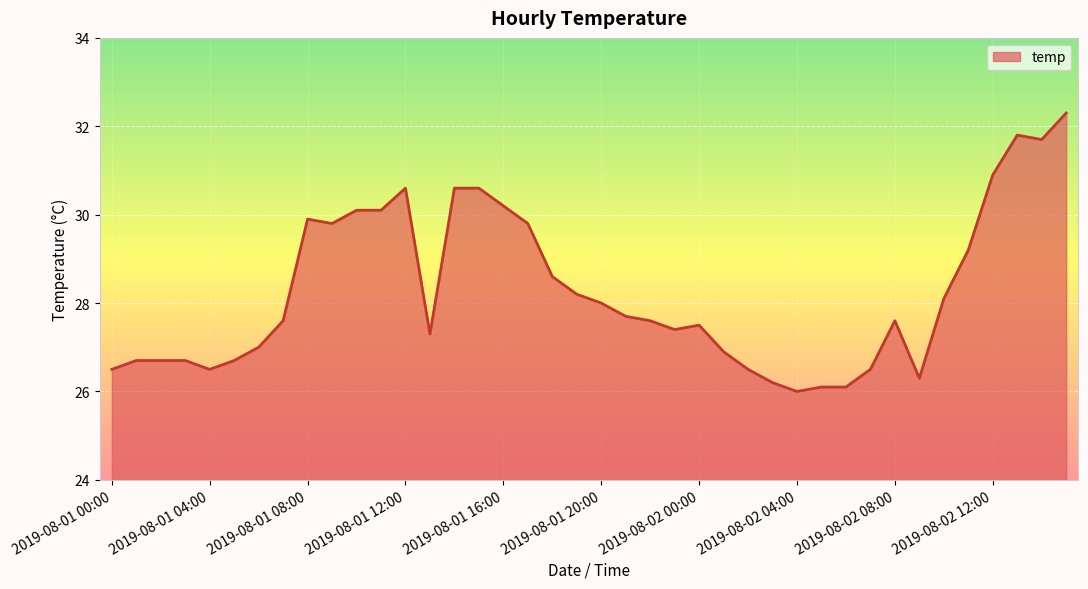

What is the greatest value displayed?

32.3